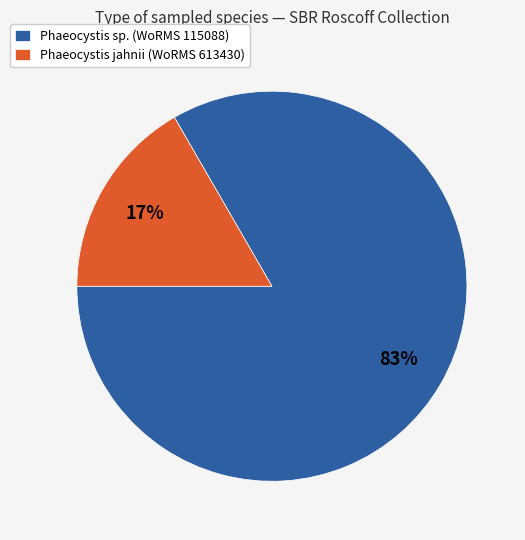

Combined, do Phaeocystis jahnii (WoRMS 613430) and Phaeocystis sp. (WoRMS 115088) account for over 50%?

Yes